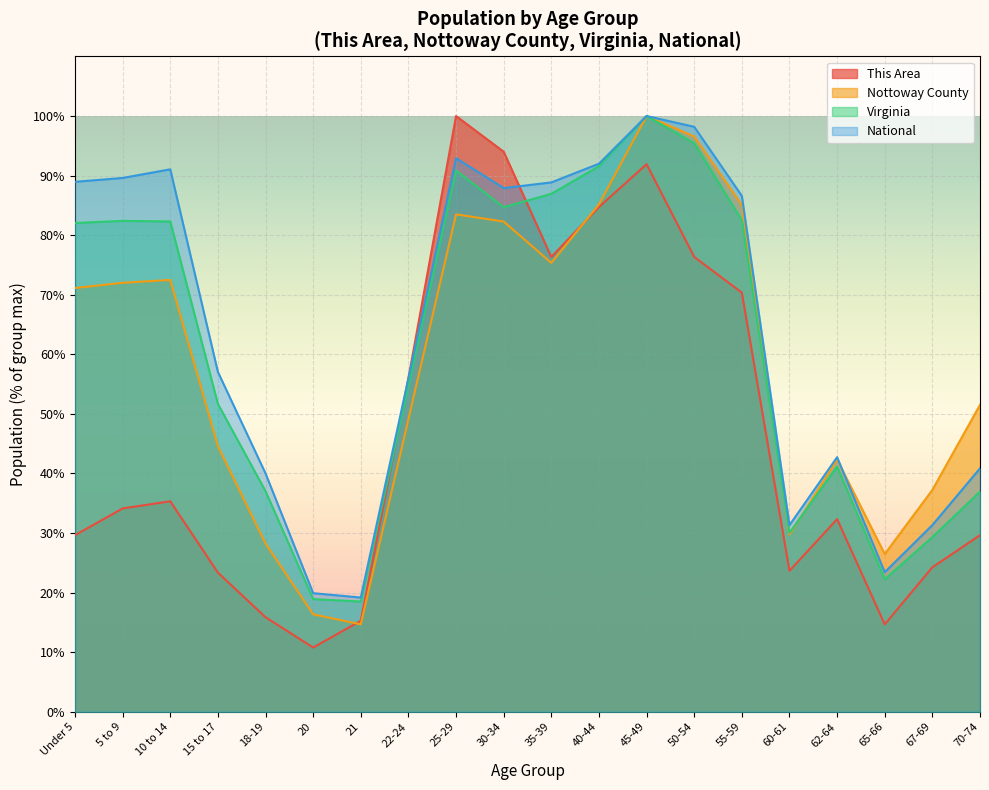

Does the chart display data point markers on the line(s)?

No